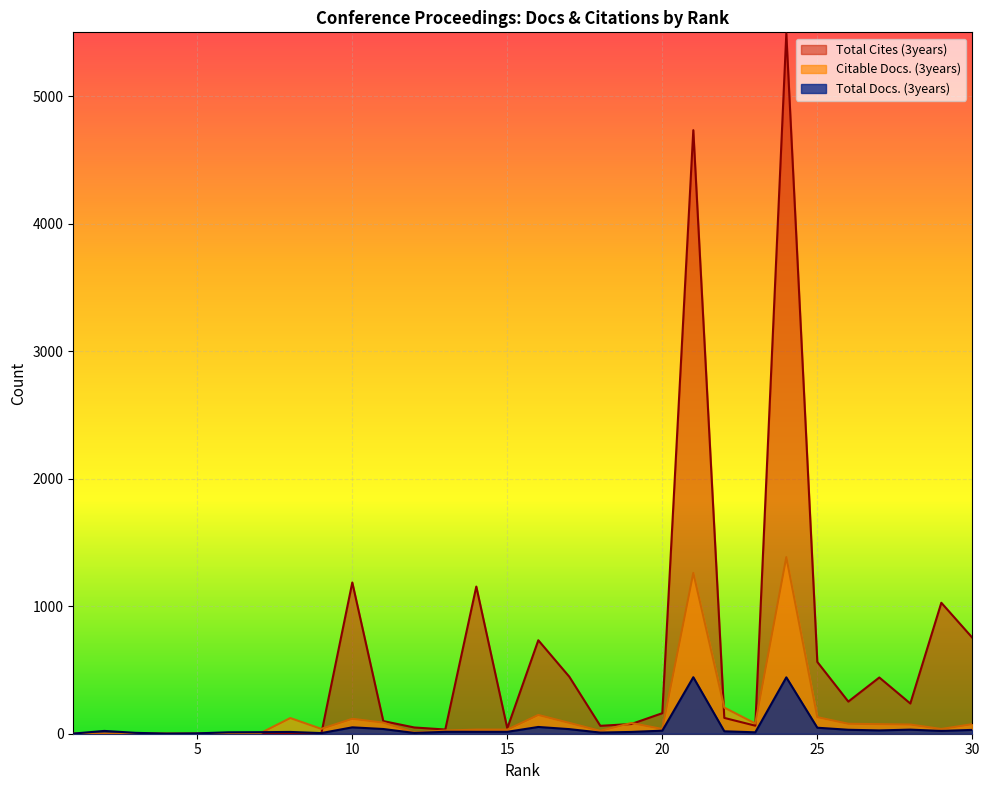

Which series ends up on top after the final intersection of Total Docs. (3years) and Citable Docs. (3years)?

Citable Docs. (3years)